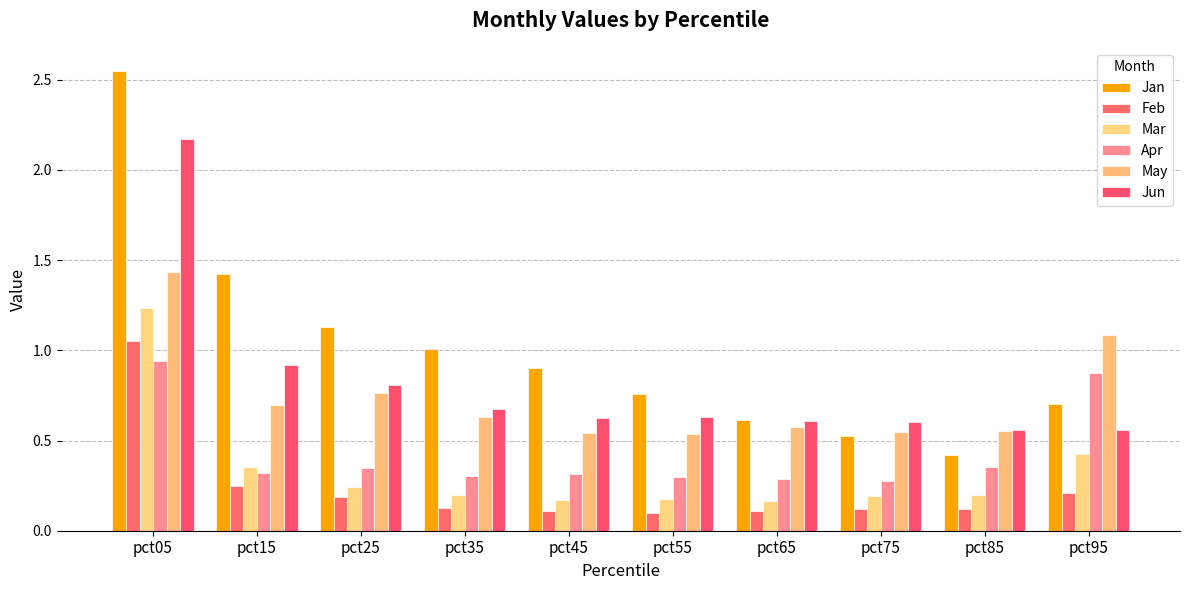

How many groups of bars are there?

10